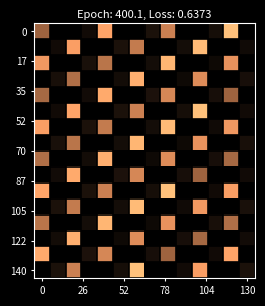

At which category is the sum across all series the highest?

6